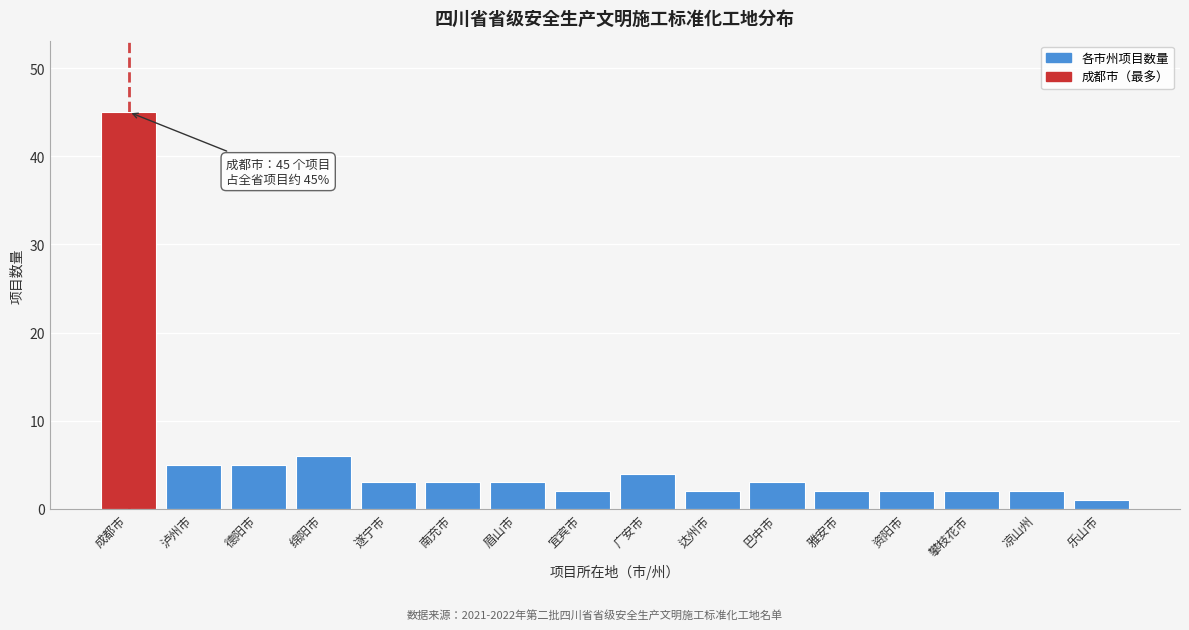

Reading left to right, transcribe all the data shown in this chart.

成都市=45	泸州市=5	德阳市=5	绵阳市=6	遂宁市=3	南充市=3	眉山市=3	宜宾市=2	广安市=4	达州市=2	巴中市=3	雅安市=2	资阳市=2	攀枝花市=2	凉山州=2	乐山市=1